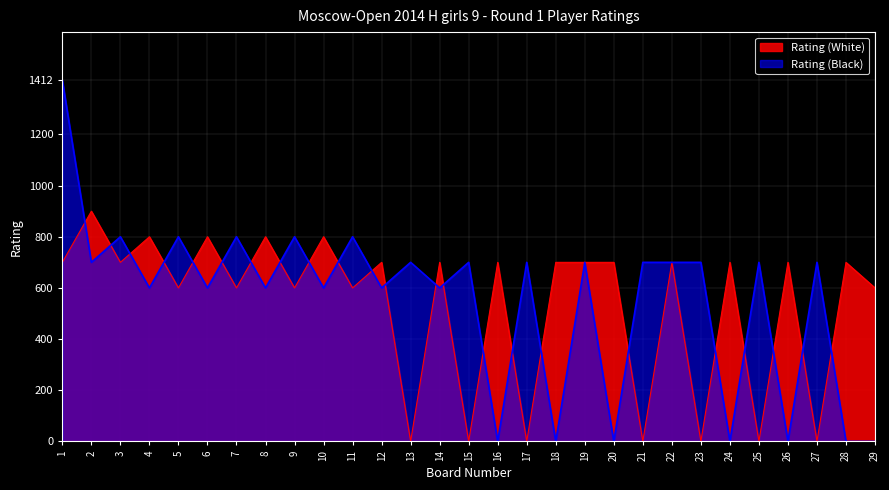

How many intersections are there between Rating (Black) and Rating (White)?

23